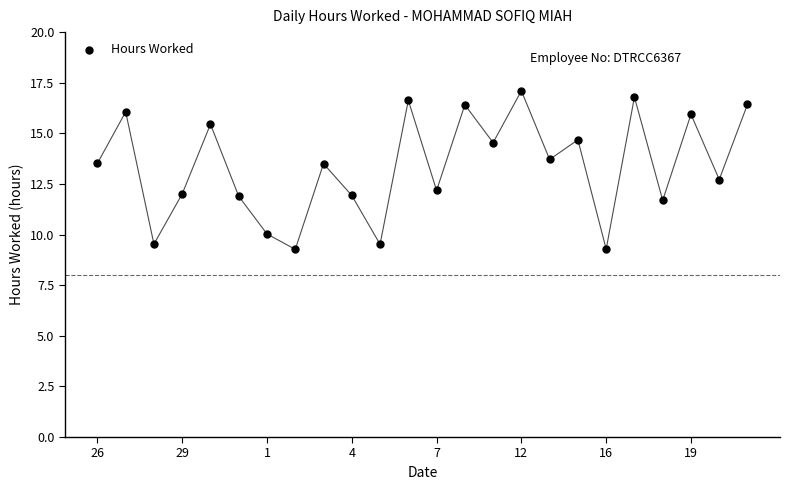

What Y value in the scatter plot is closest to 13?

12.7